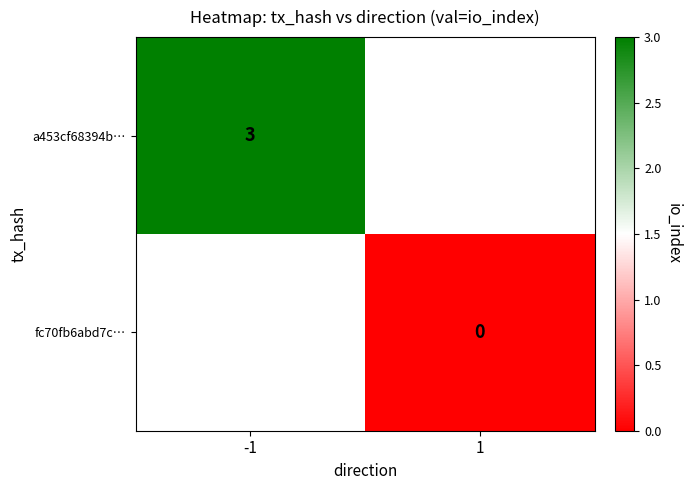

Is the value of a453cf68394b… at -1 greater than the value of fc70fb6abd7c… at 1?

Yes